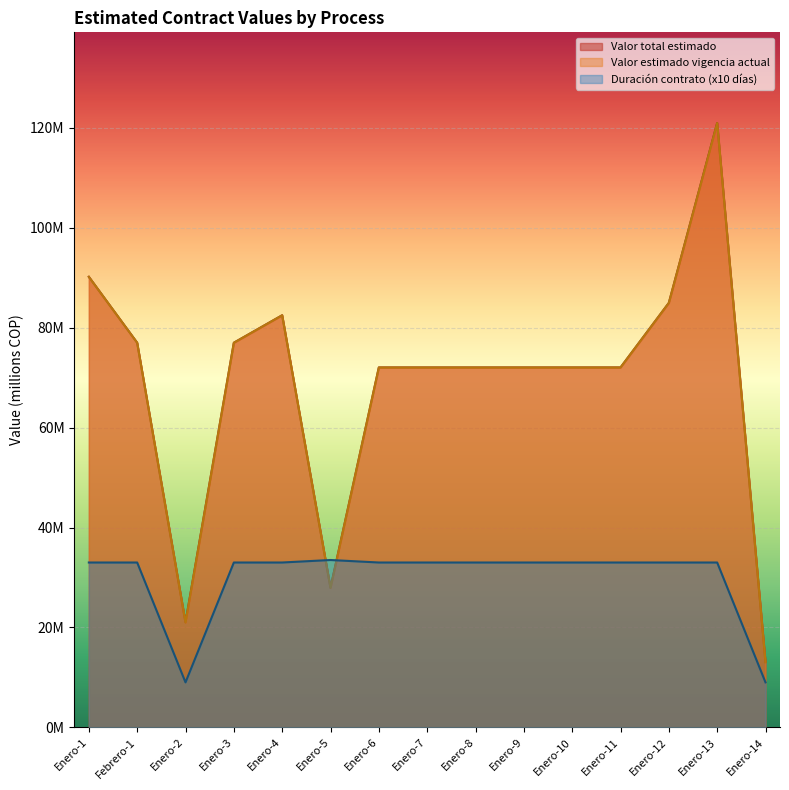

Rank the series at Enero-8 from highest to lowest value.

Valor total estimado, Valor estimado en la vigencia actual, Duración del contrato (número)